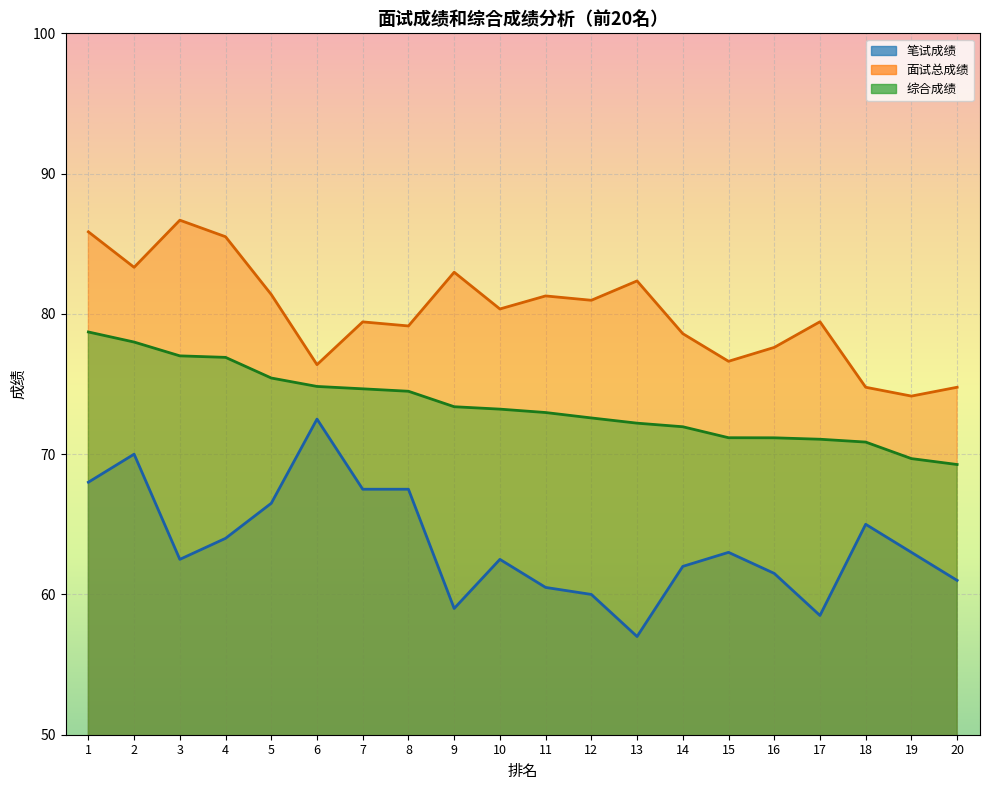

What is the difference between the maximum and minimum values in the 综合成绩 series?

9.4